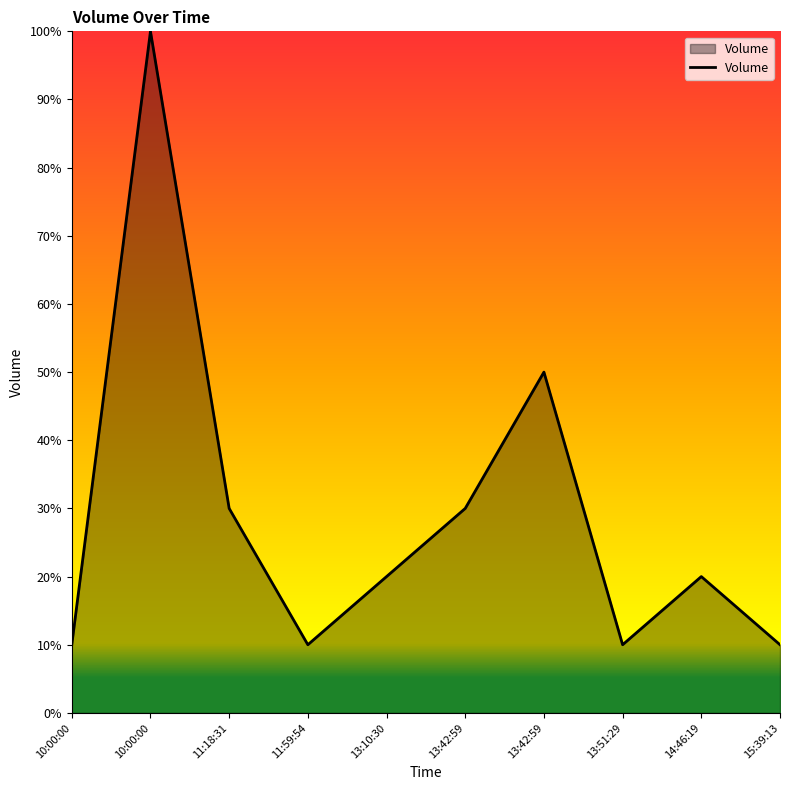

At which label is the value closest to 5?

13:42:59